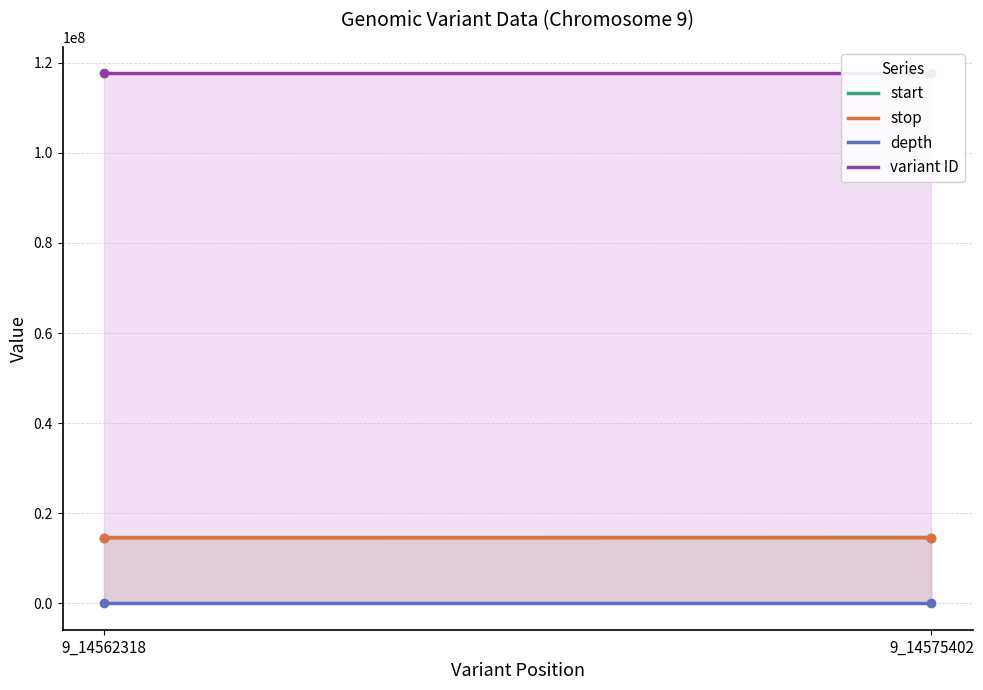

What is the average value of the stop series?

14568861